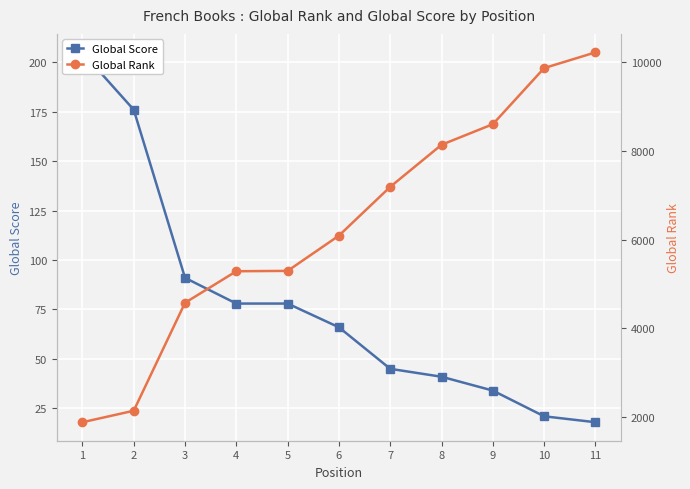

What are all the series names shown in the legend?

Global Score, Global Rank